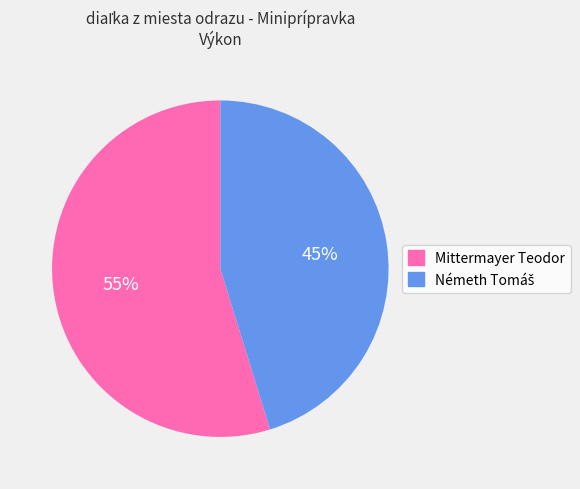

To the nearest percent, what percentage of the pie is Mittermayer Teodor?

55%